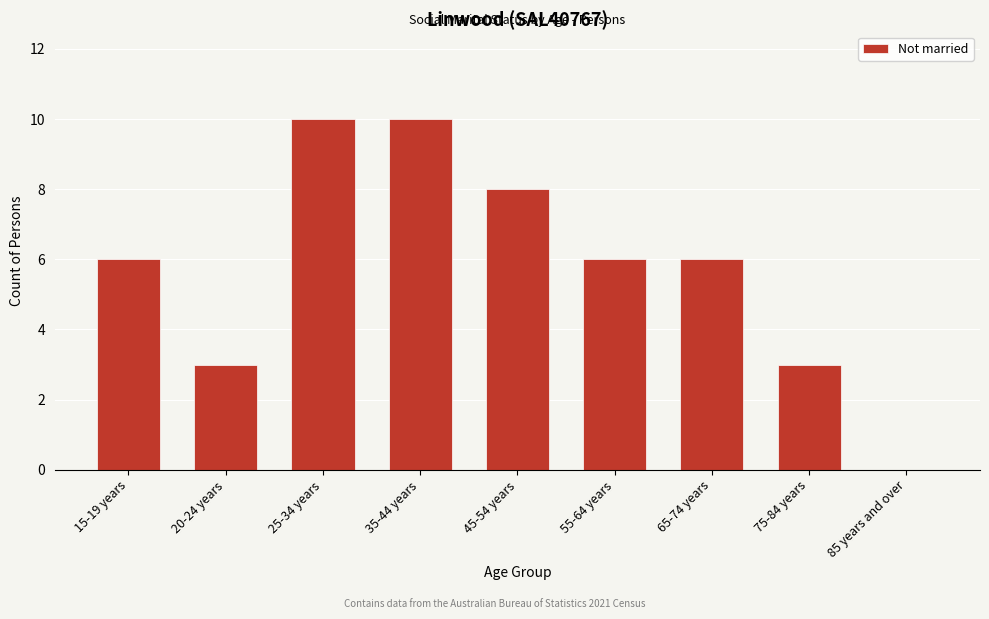

Reading left to right, list all the values displayed in this chart.

15-19 years=6	20-24 years=3	25-34 years=10	35-44 years=10	45-54 years=8	55-64 years=6	65-74 years=6	75-84 years=3	85 years and over=0